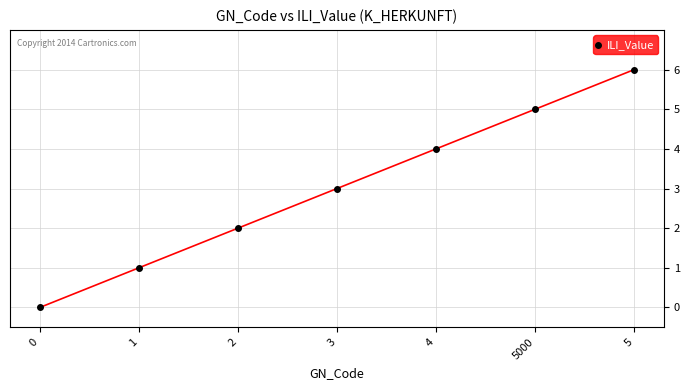

Rank the categories by value from highest to lowest.

5, 5000, 4, 3, 2, 1, 0